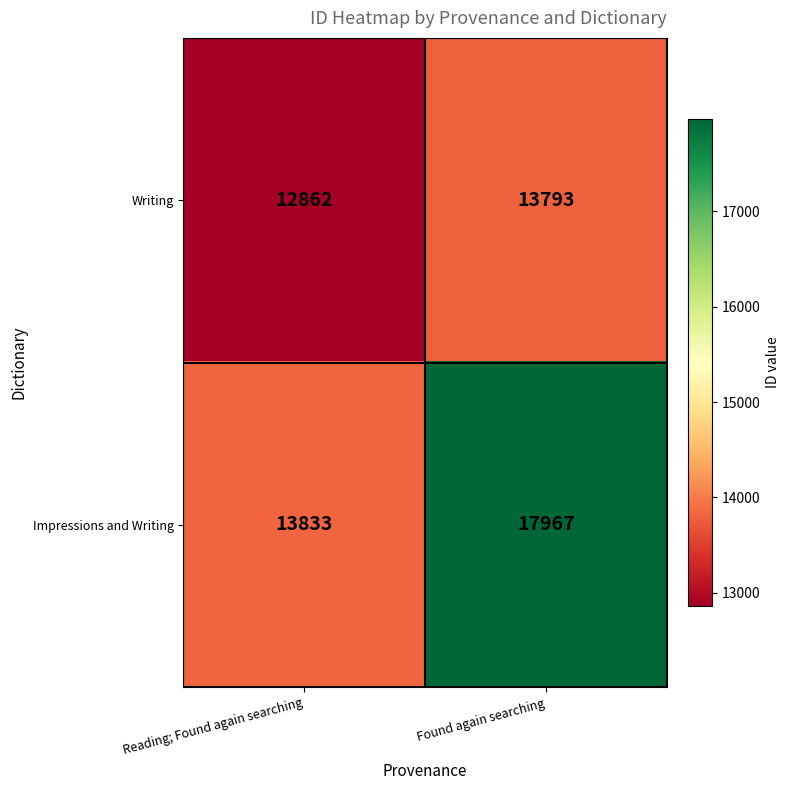

What is the total value across all series at Found again searching?

31760